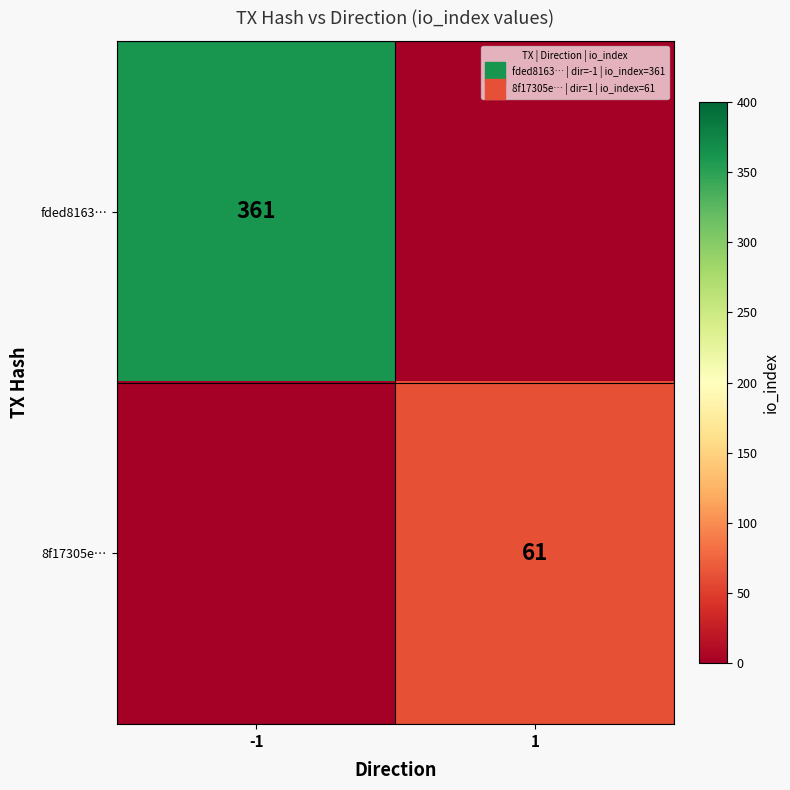

How many positive values does the fded8163… series have?

1